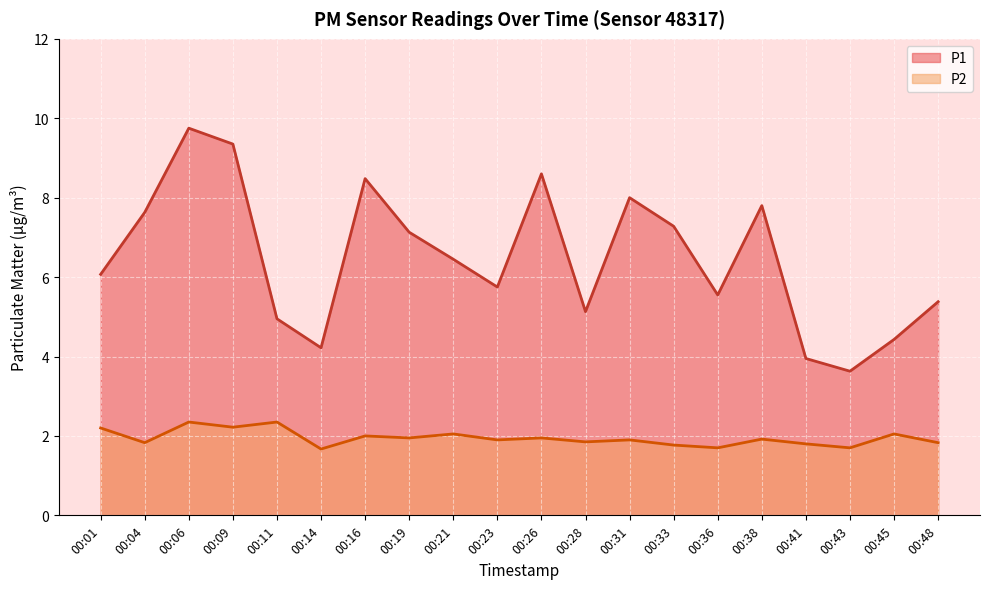

At which category does P1 reach its first local peak?

00:06